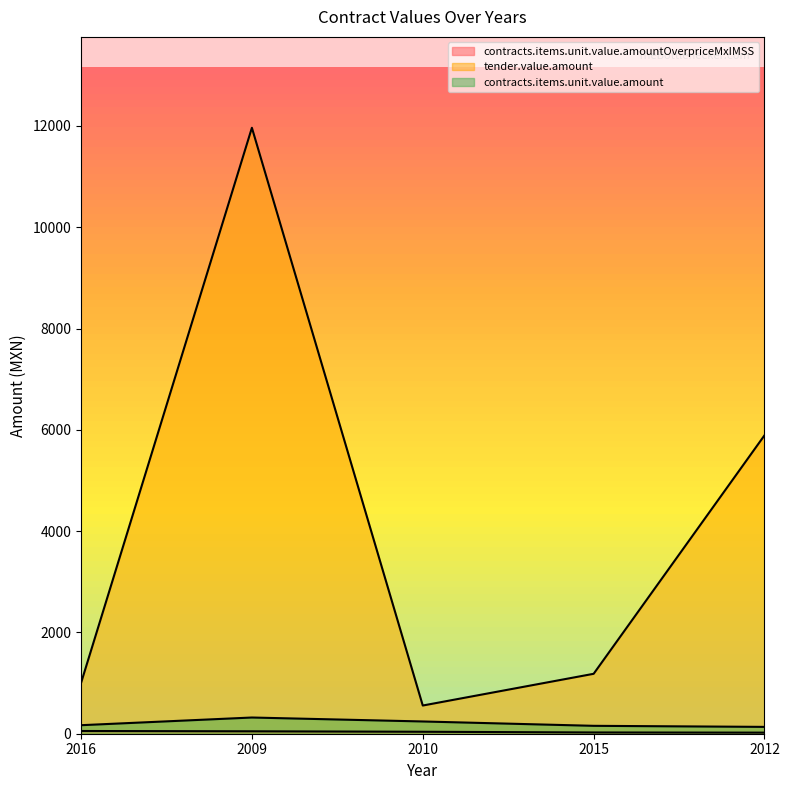

Is it true that contracts.items.unit.value.amount equals 242.0 at 2010?

True